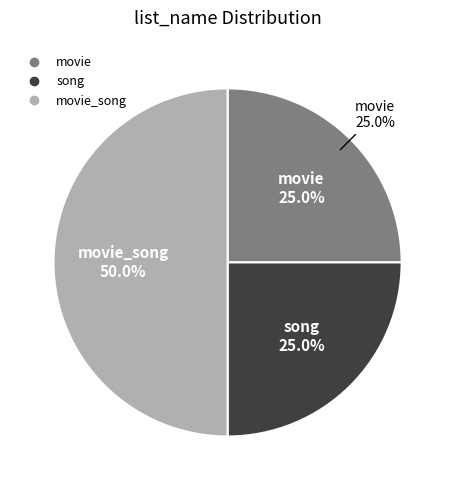

Approximately how many times larger is the value at movie compared to movie_song?

0.5